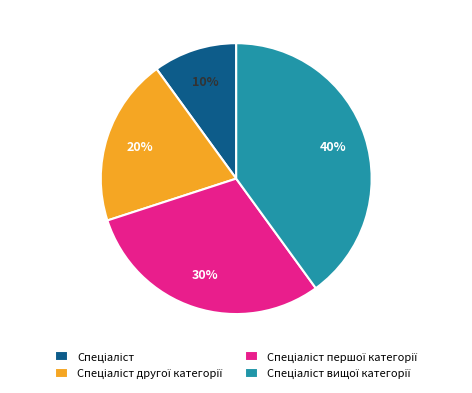

Is there any slice that represents more than half of the pie?

No